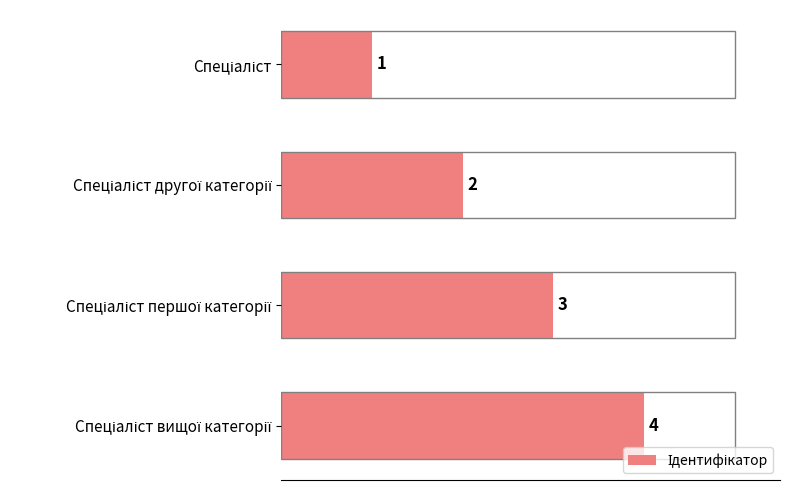

How many series are shown in this chart?

1